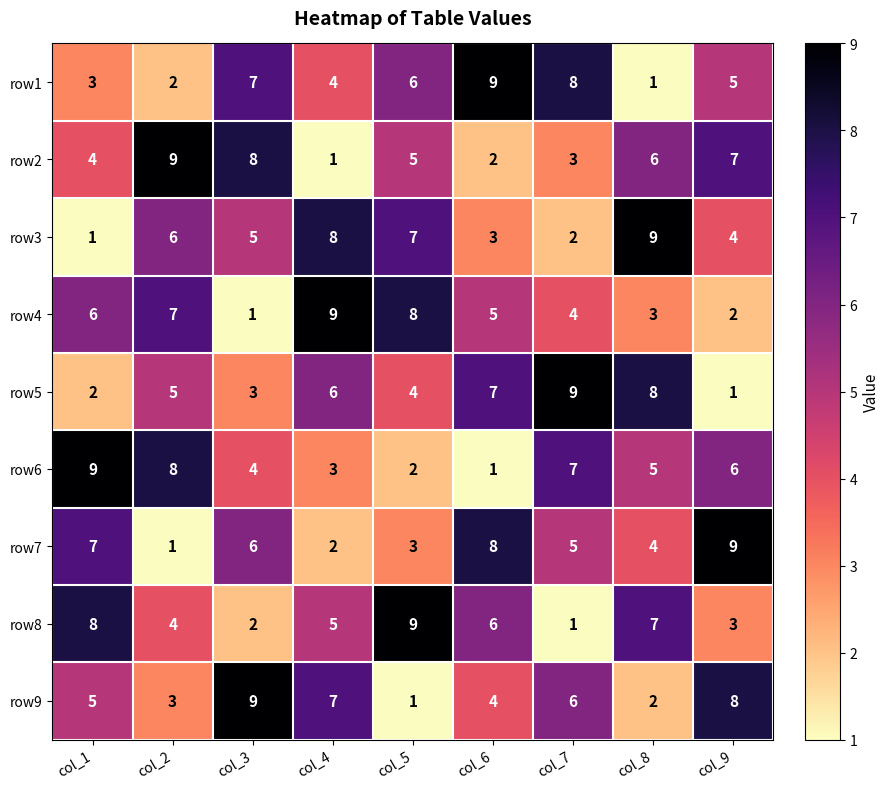

How many data points in row6 are less than 5?

4